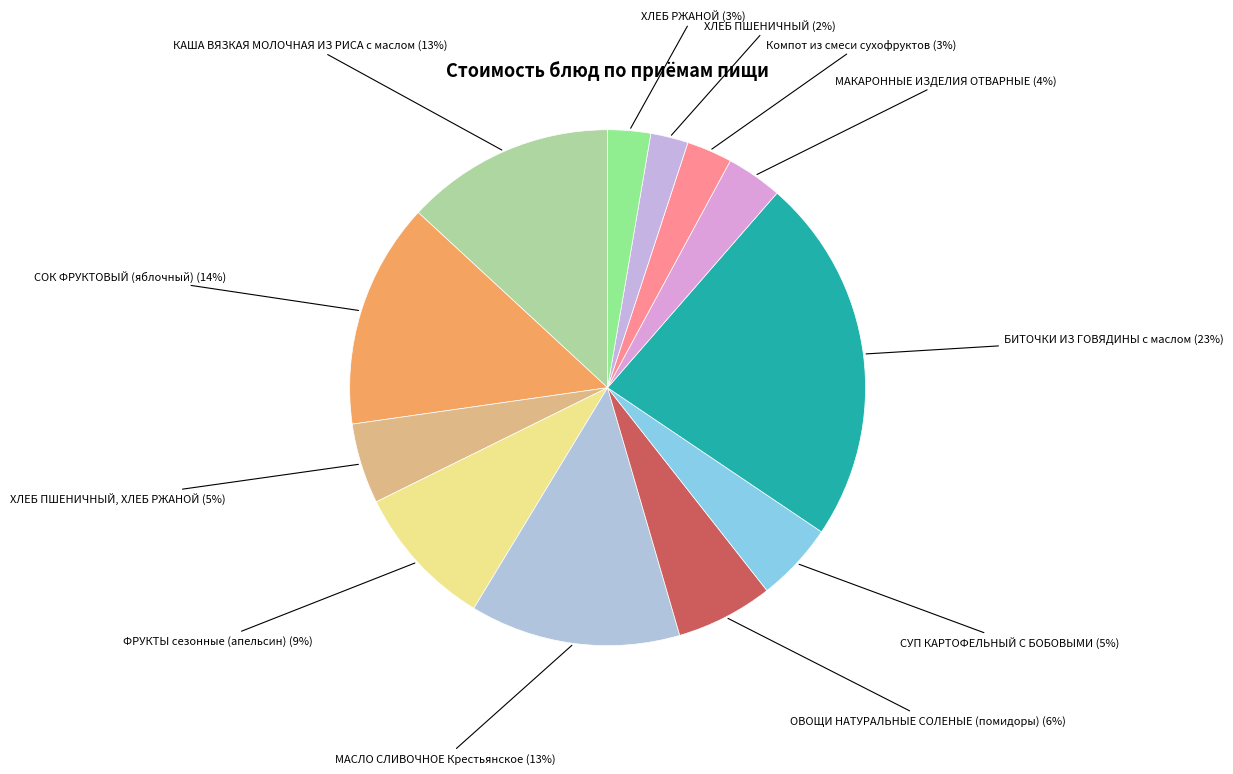

To the nearest percent, what is the difference between the largest and smallest slice percentages?

21%